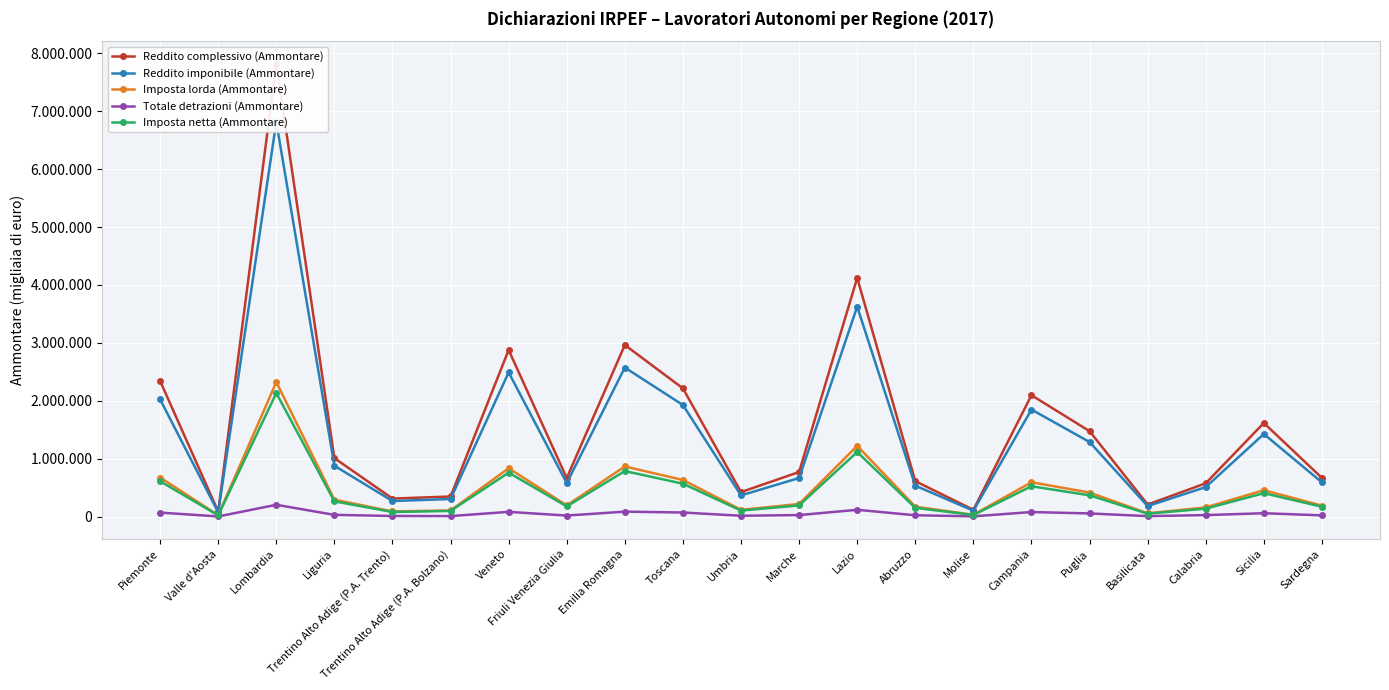

What position from the right is Lazio?

9